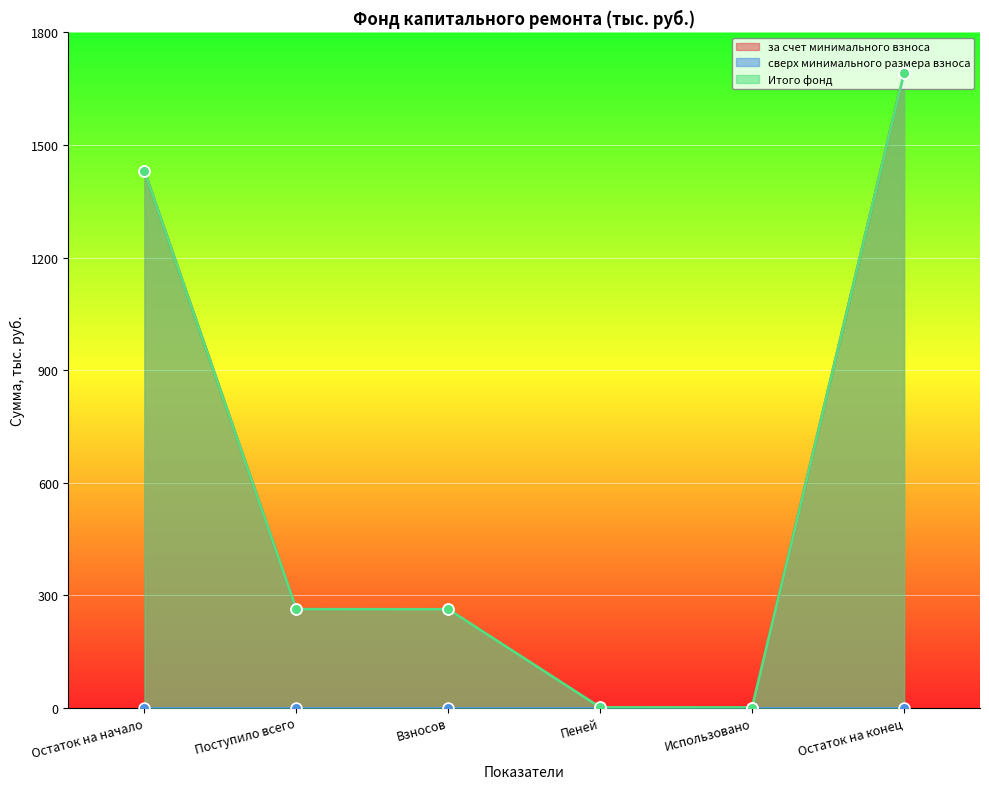

Is the value of за счет минимального взноса at Поступило всего greater than the value of Итого фонд at Поступило всего?

No